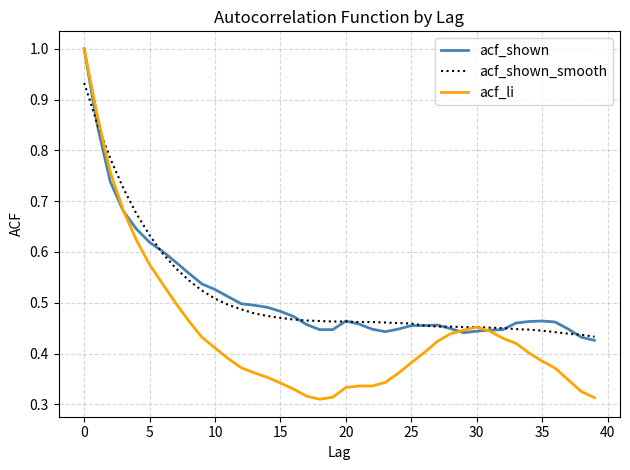

What is the maximum value for acf_li?

1.0